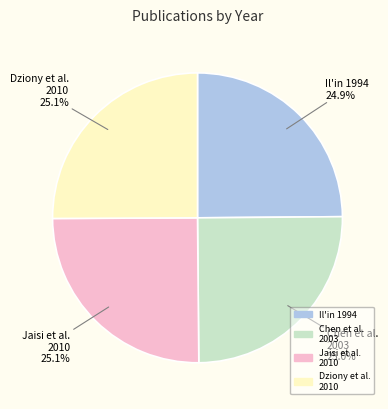

Does any single category account for the majority?

No